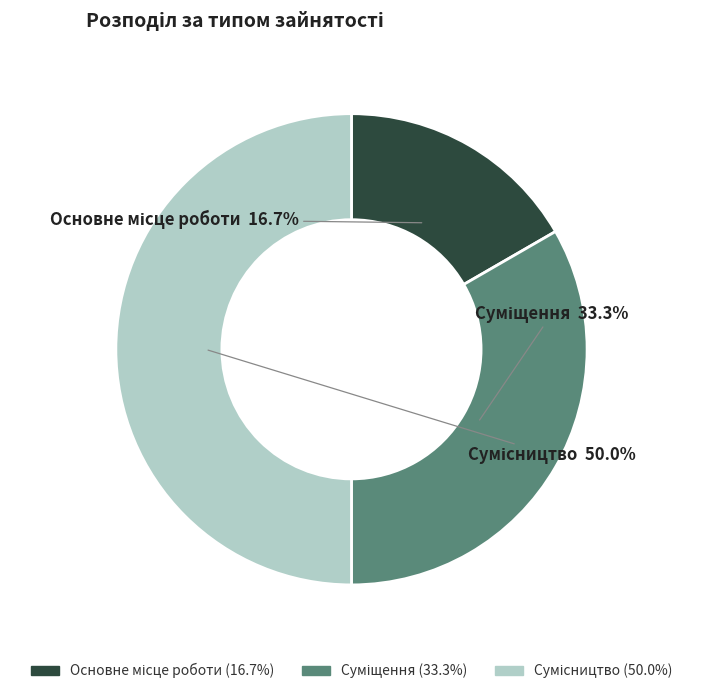

To the nearest percent, what percentage of the pie is Основне місце роботи?

17%